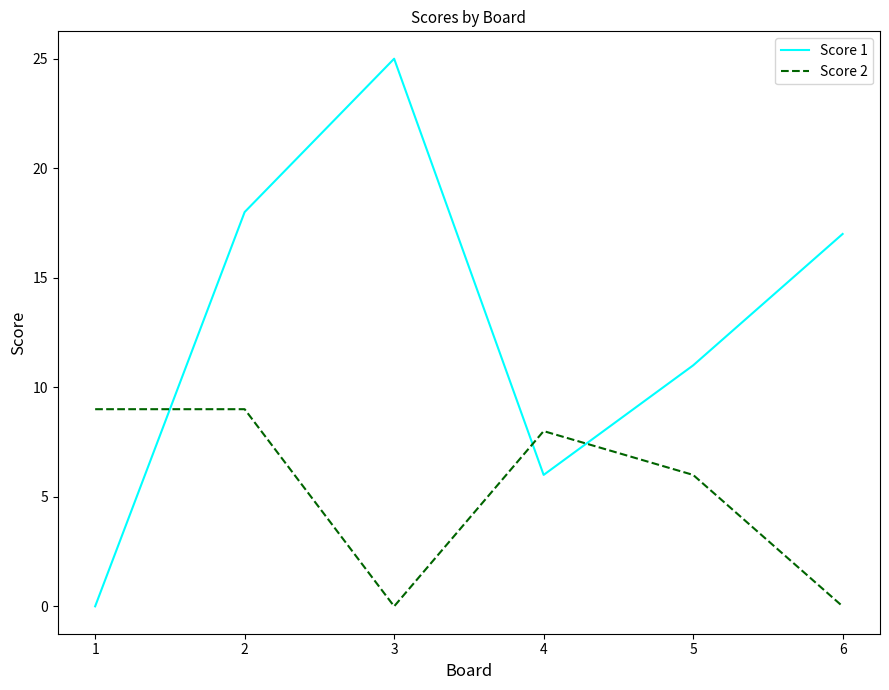

Is it true that Score 2 equals 9 at 1?

True